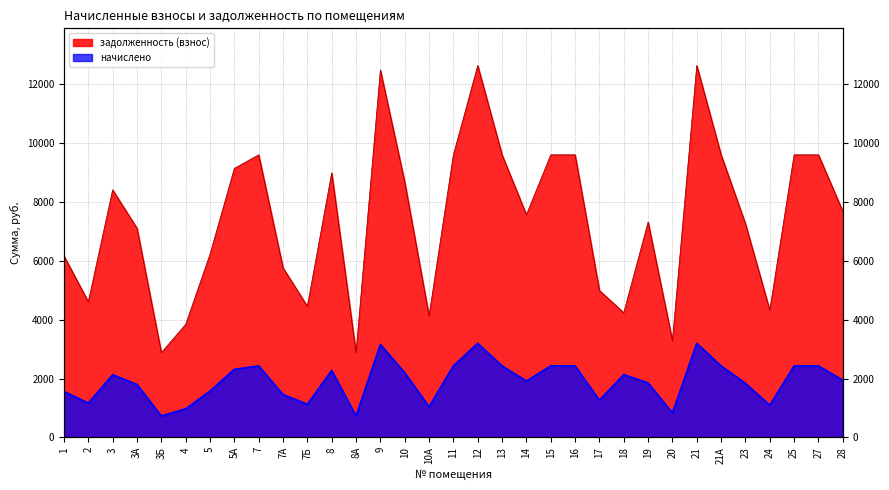

What is the lowest value of the начислено series?

729.0